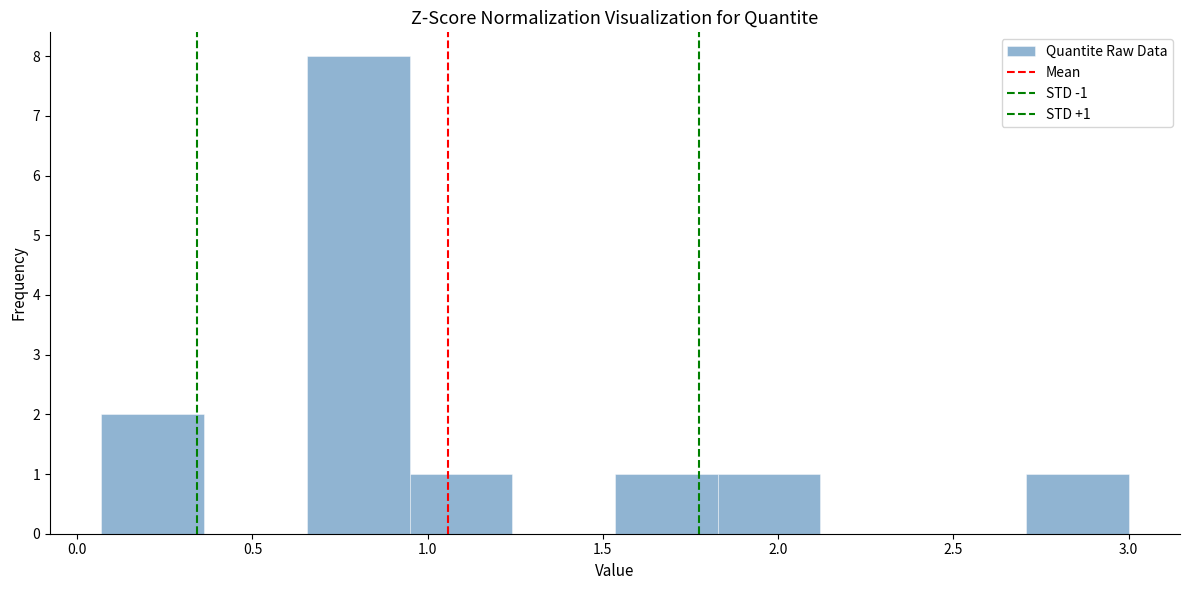

Which range on the x-axis has the tallest bar?

0.65 to 0.95